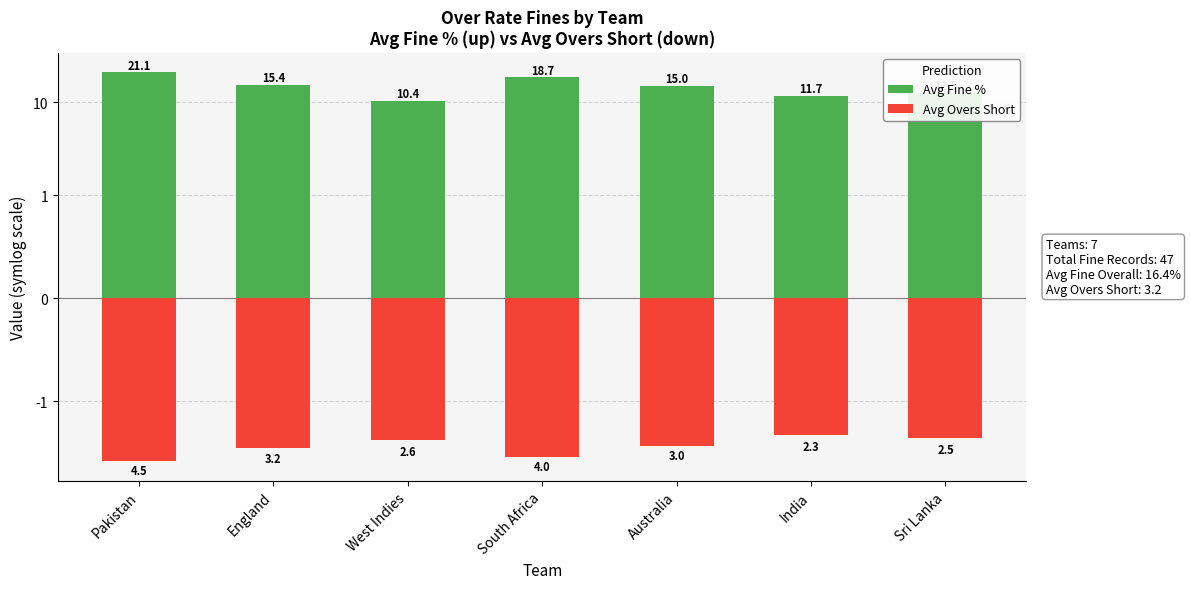

What is the maximum value shown in the chart?

21.1